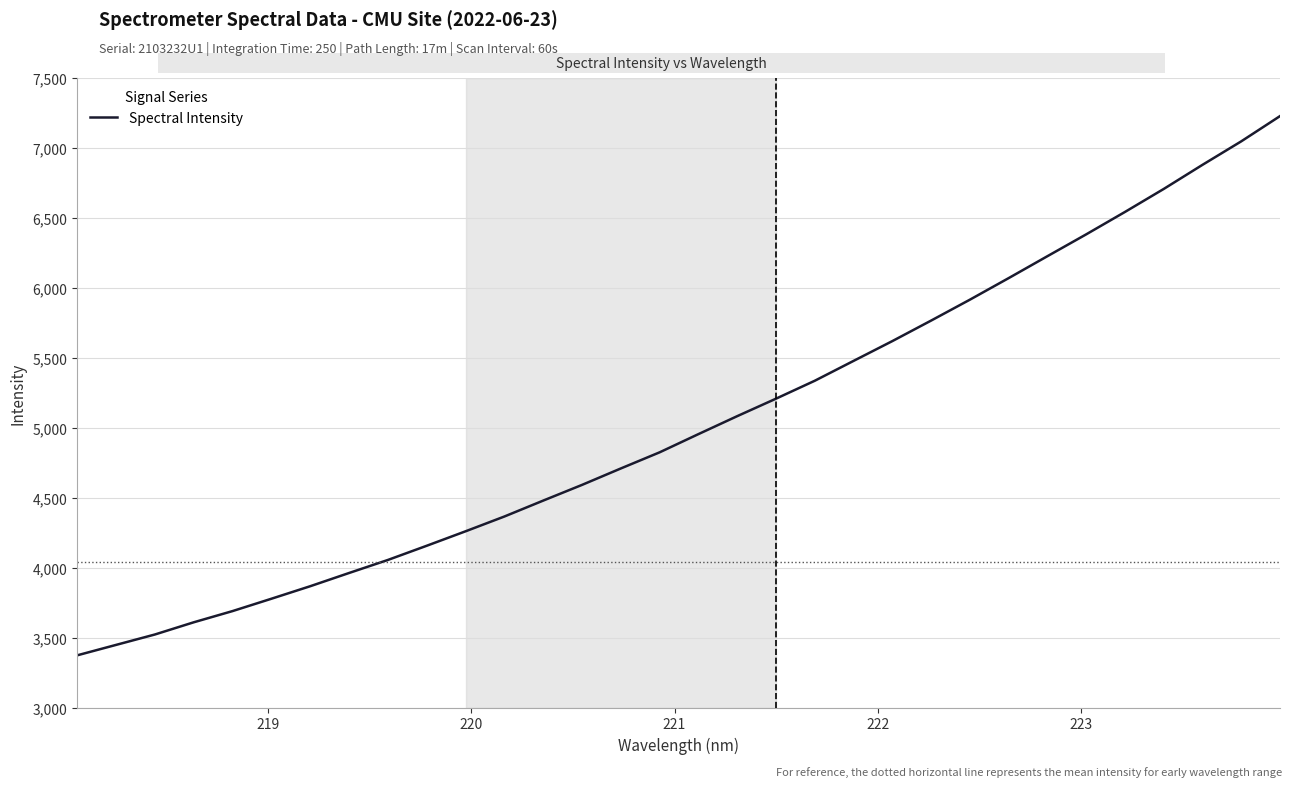

What is the maximum value shown in the chart?

7224.3